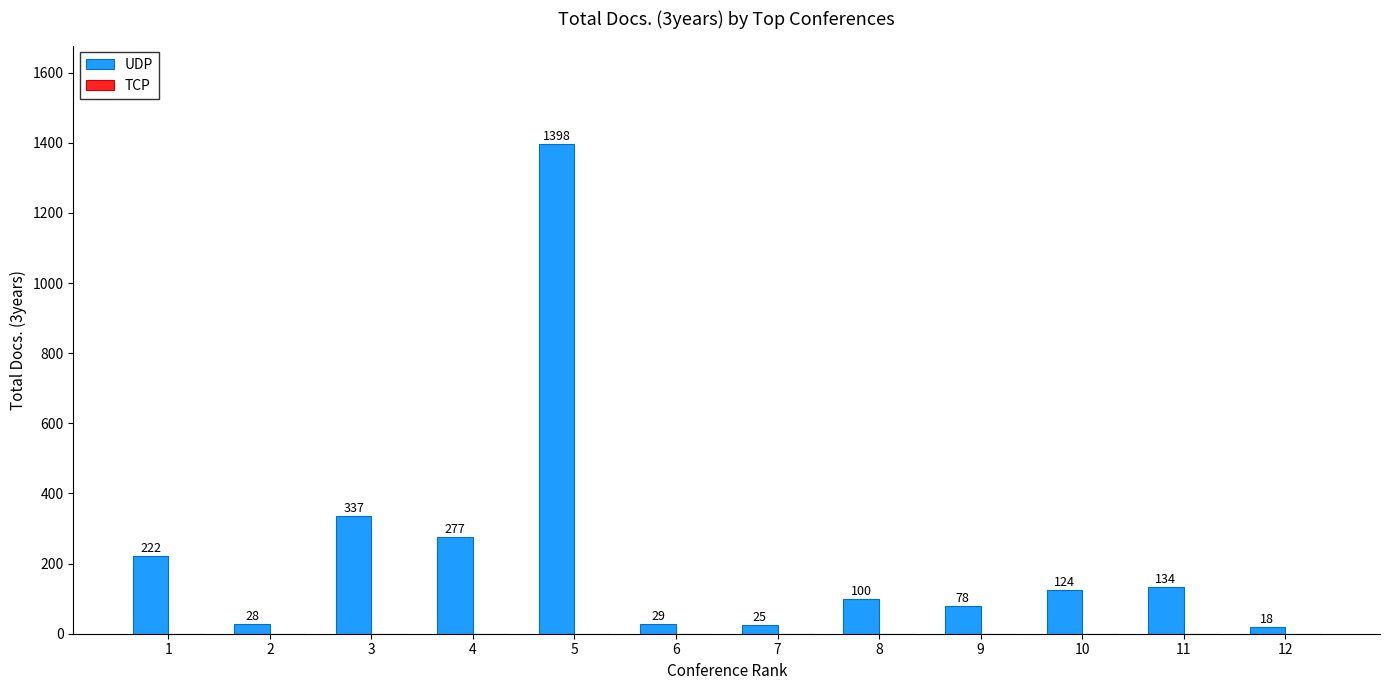

How many distinct data groups are displayed?

1